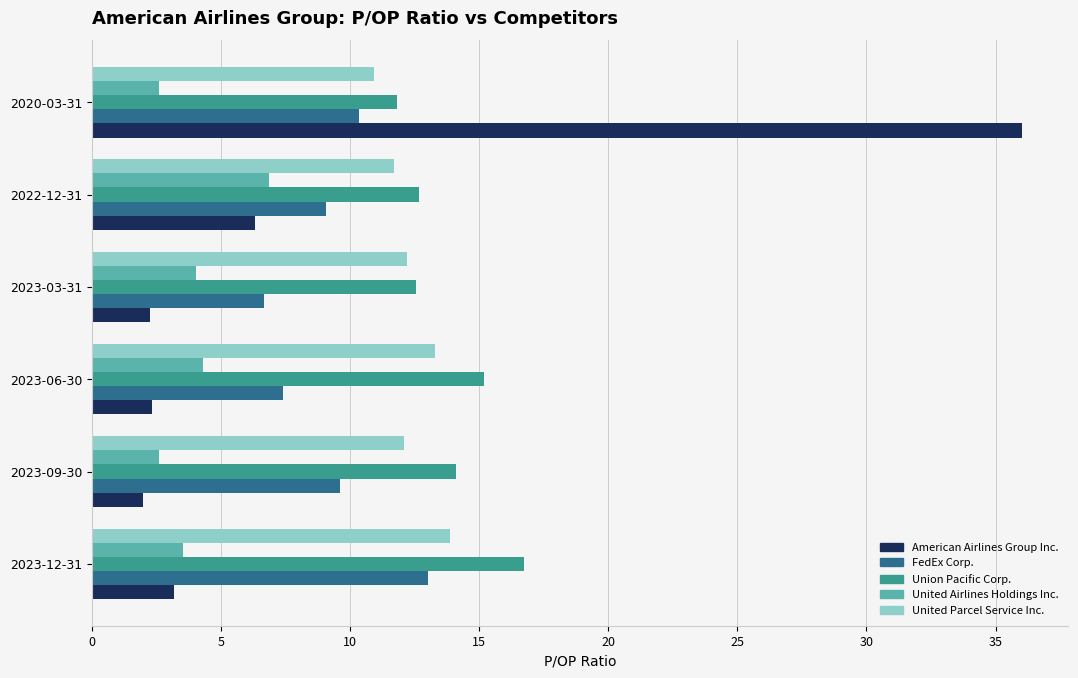

At which label does United Parcel Service Inc. reach its minimum?

2020-03-31